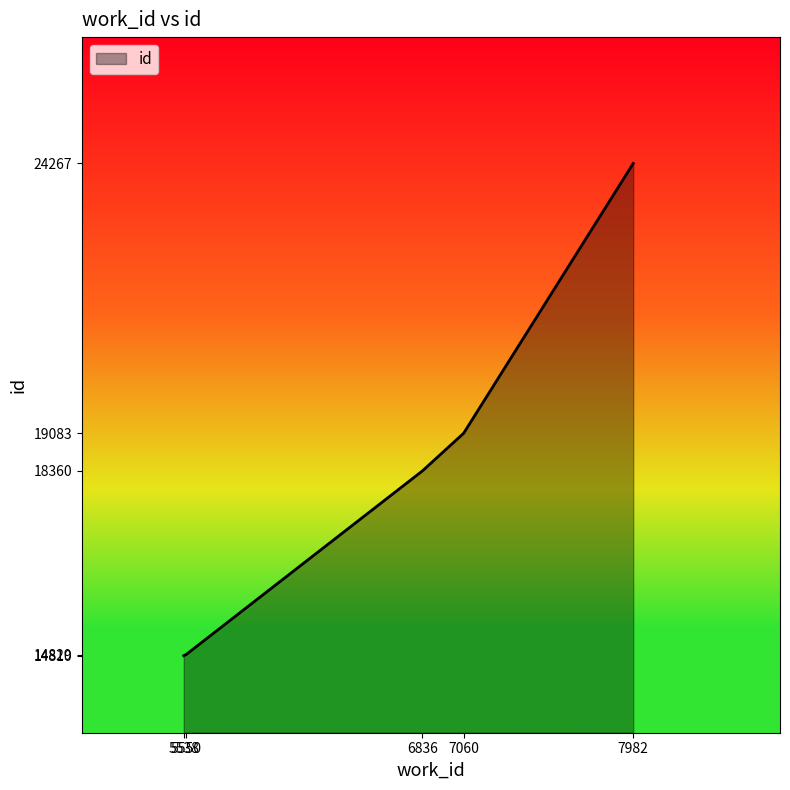

What is the greatest value displayed?

24267